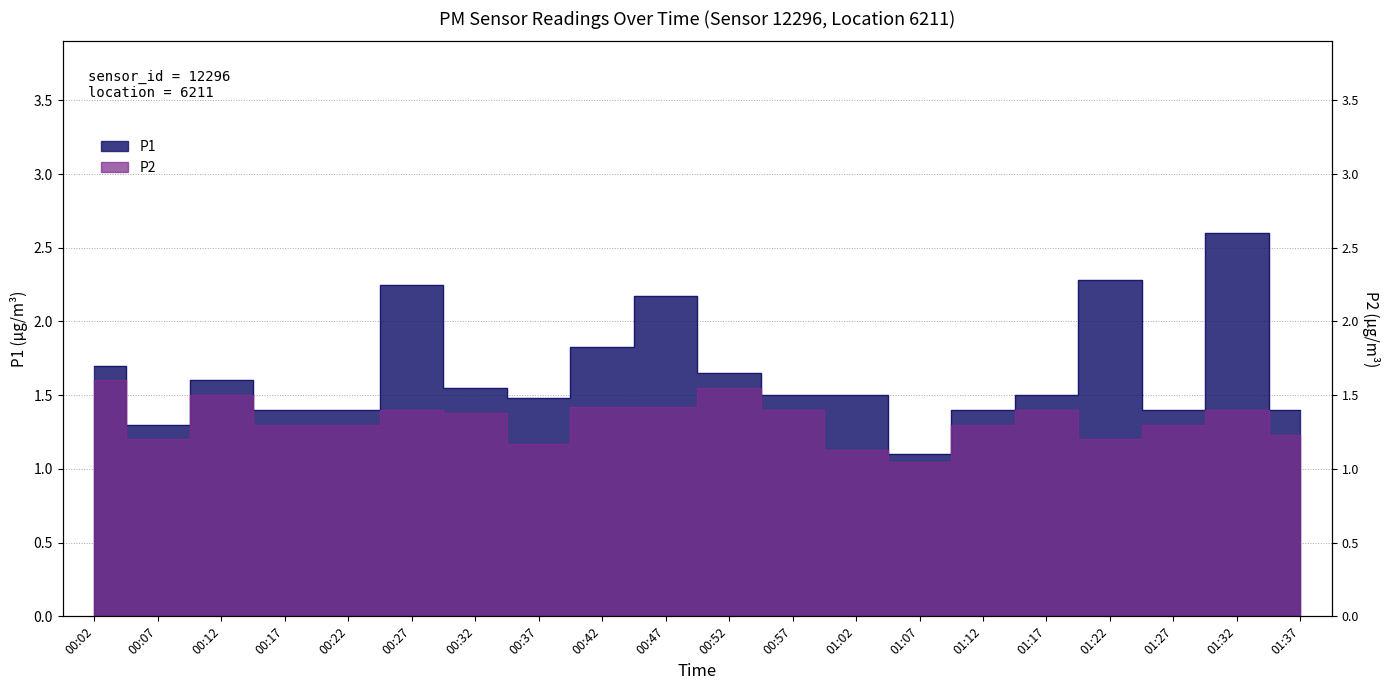

What is the label of the 4th point from the left?

00:17